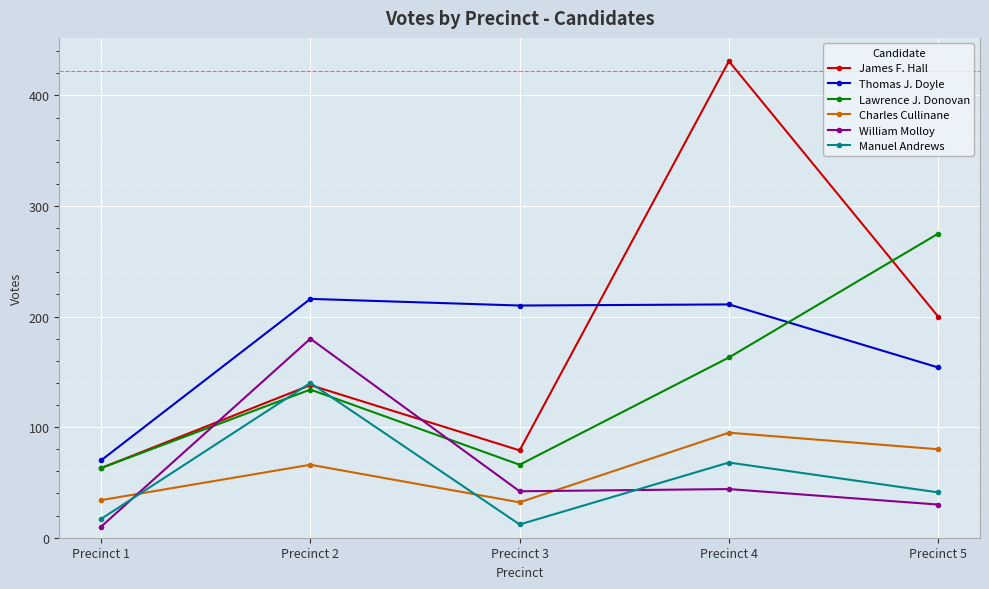

Is this an area chart (filled region under the line)?

No